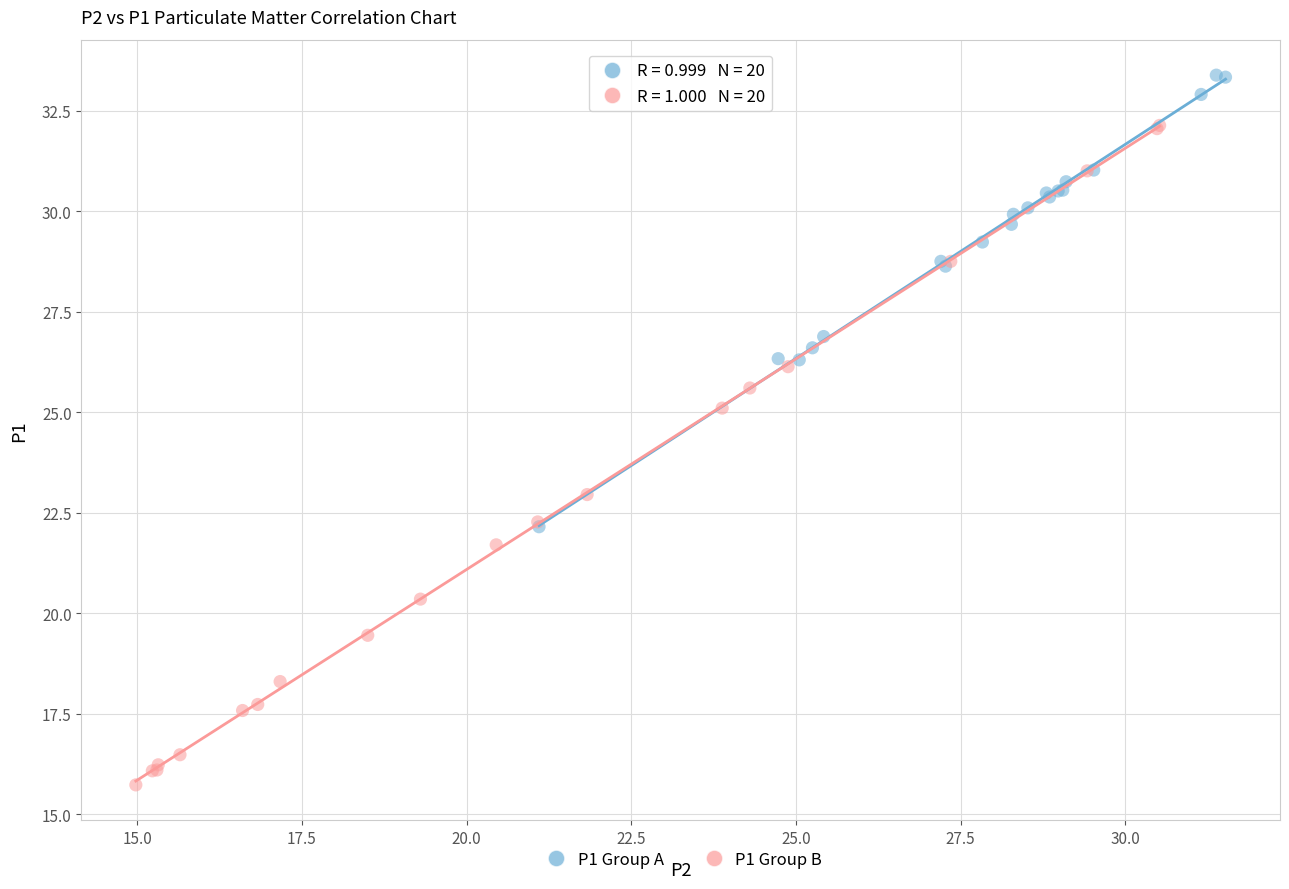

Which series reaches the maximum Y coordinate?

P1 Group A